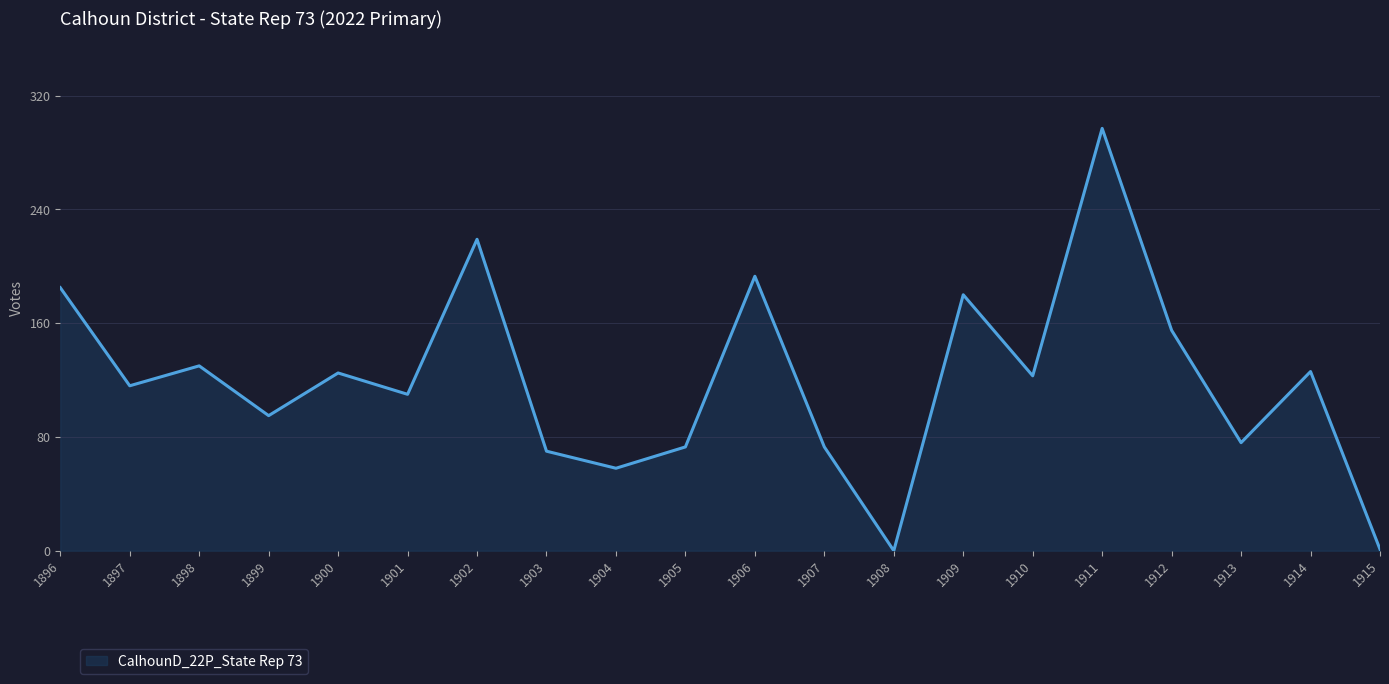

The value at 1915 is 1. True or false?

True